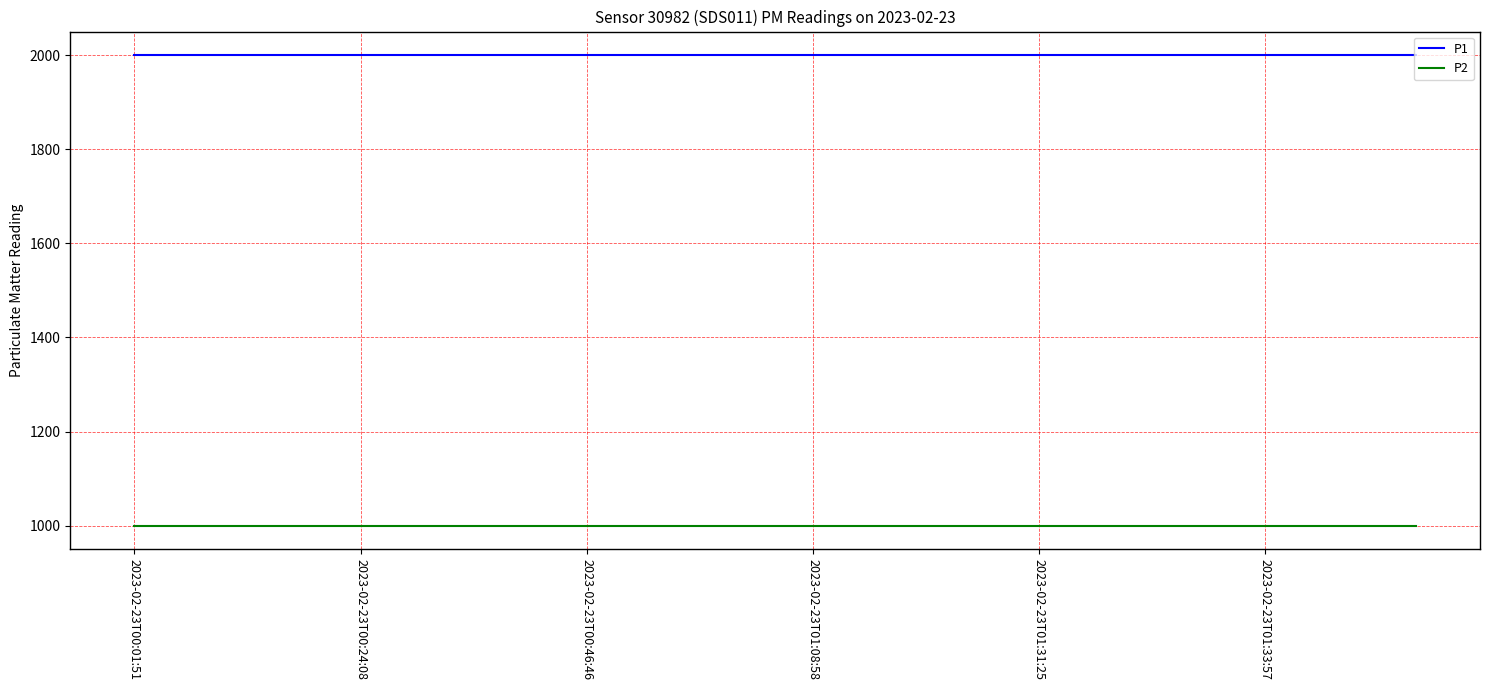

True or false: P2 and P1 intersect in this chart.

False